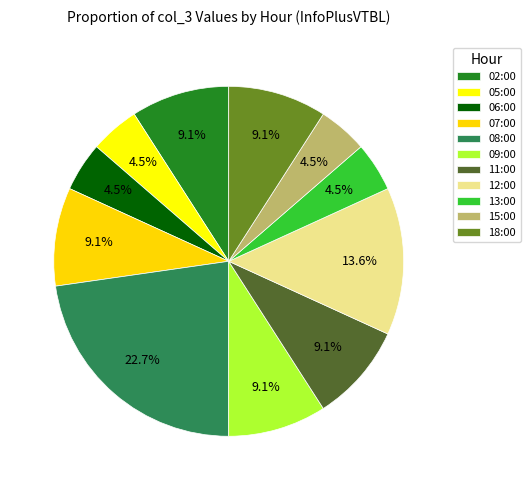

Is the sum of 06:00 and 18:00 greater than half?

No